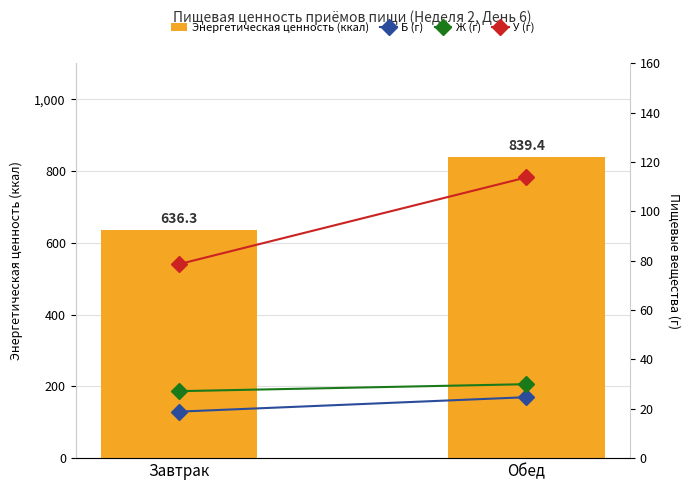

Reading left to right, what are all the values shown in this chart?

Энергетическая ценность (ккал): 636.3	839.4
Б (г): 18.9	24.7
Ж (г): 27.1	30.0
У (г): 78.6	113.8